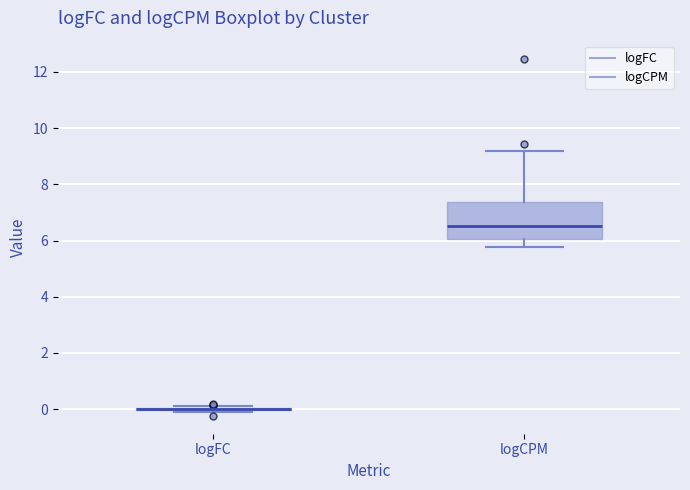

Where does the upper whisker of the box for logCPM end on the y-axis? The values are not printed on the chart, so give them approximately, as read against the axis.

9.2